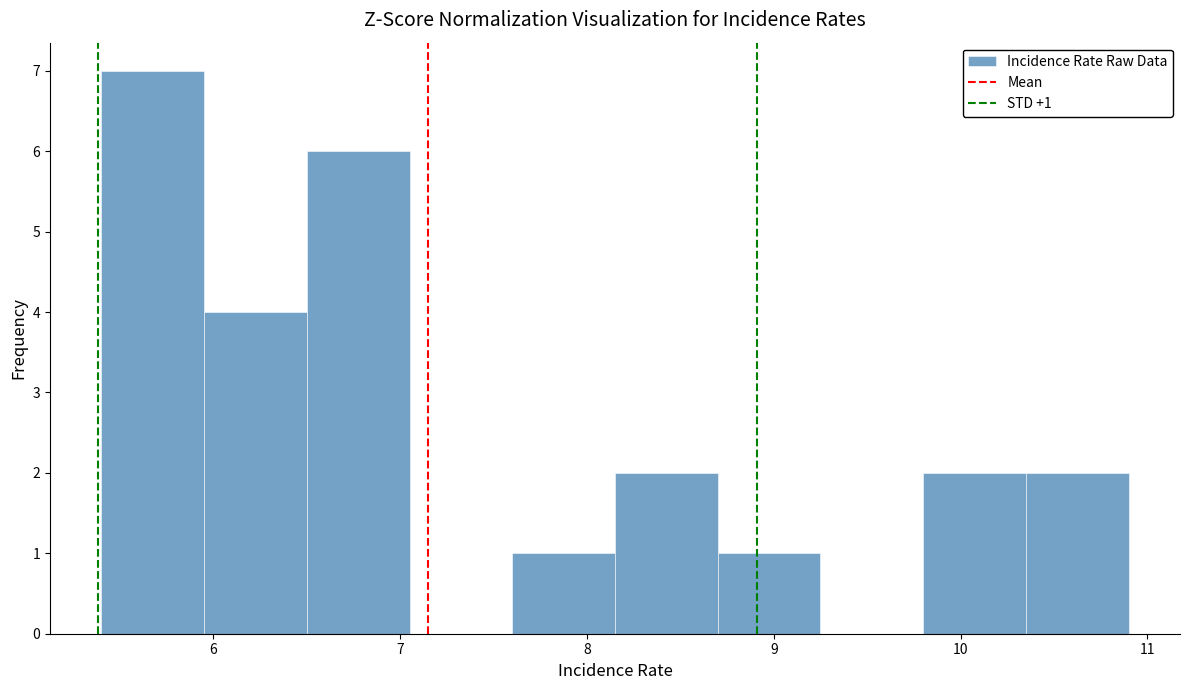

Which range on the x-axis has the tallest bar?

5.40 to 5.95